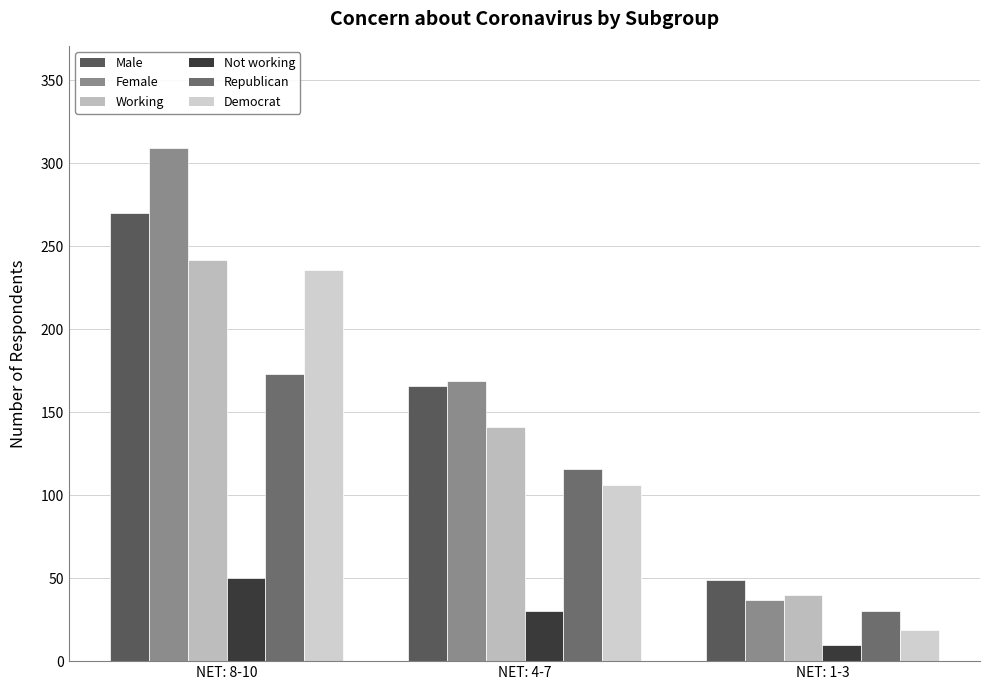

How many bars are there in total?

18